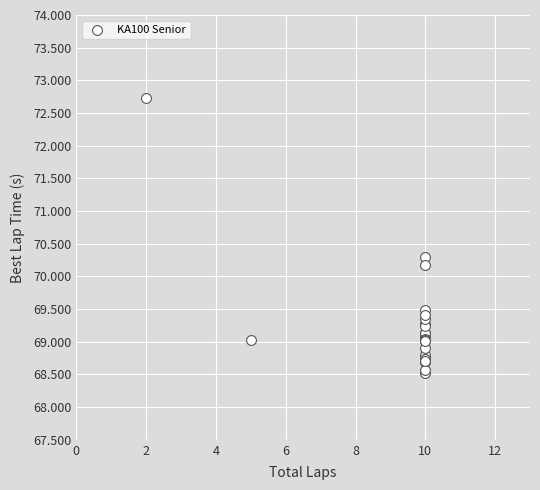

What Y value in the scatter plot is closest to 70?

70.2